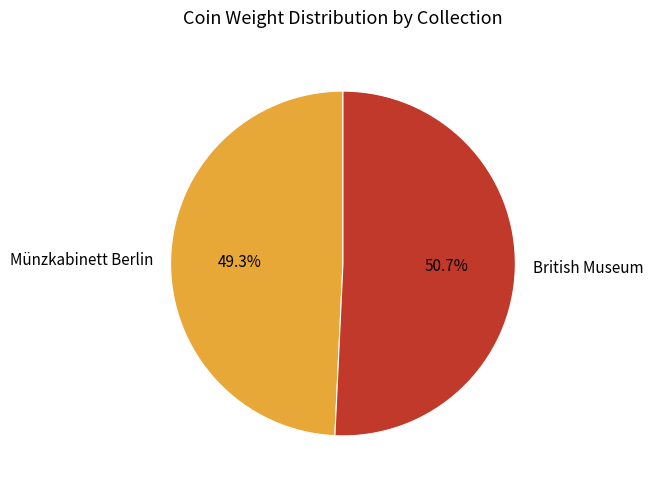

How many segments does this pie chart have?

2